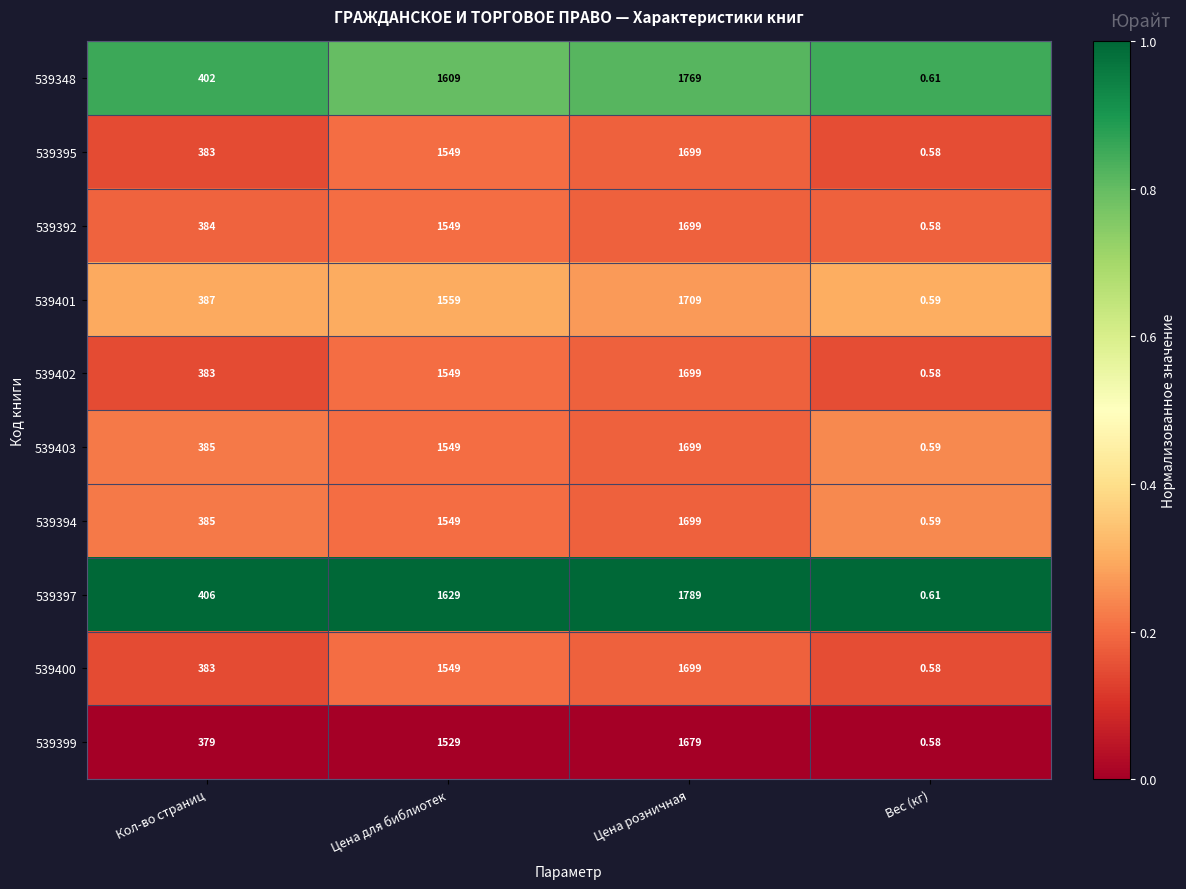

Between Кол-во страниц and Цена розничная, which series saw the biggest shift?

539397